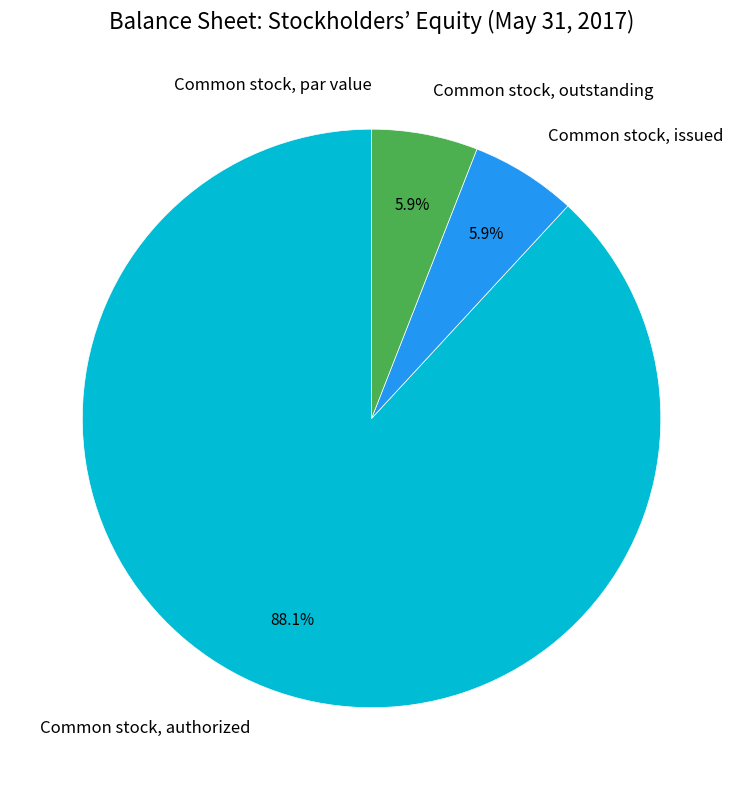

Which slice represents more than half of the pie?

Common stock, authorized